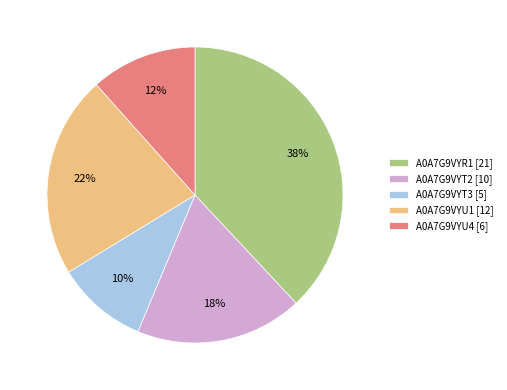

Is A0A7G9VYR1 the majority of the pie?

No